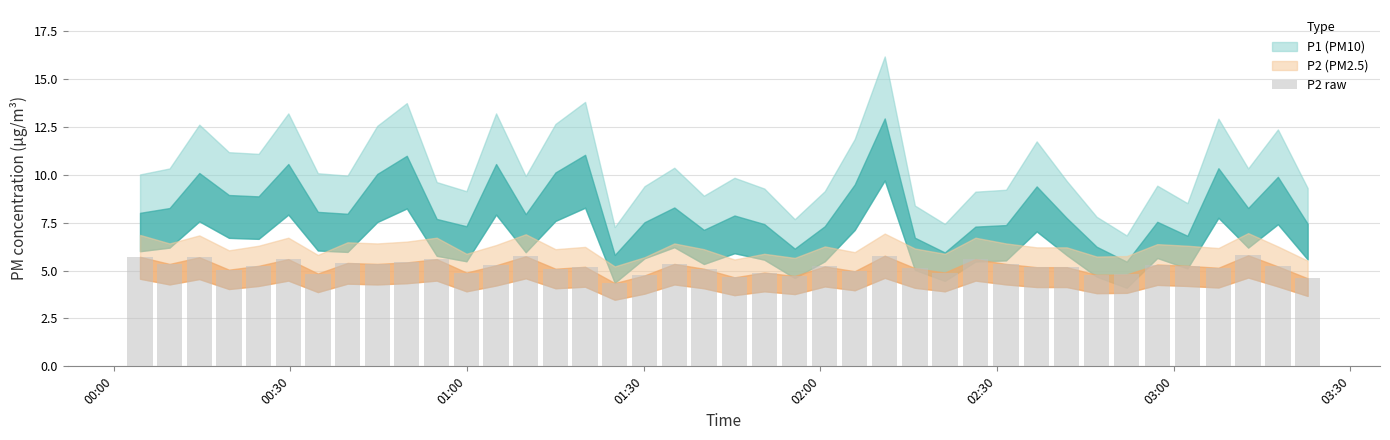

What is the maximum value shown in the chart?

5.8